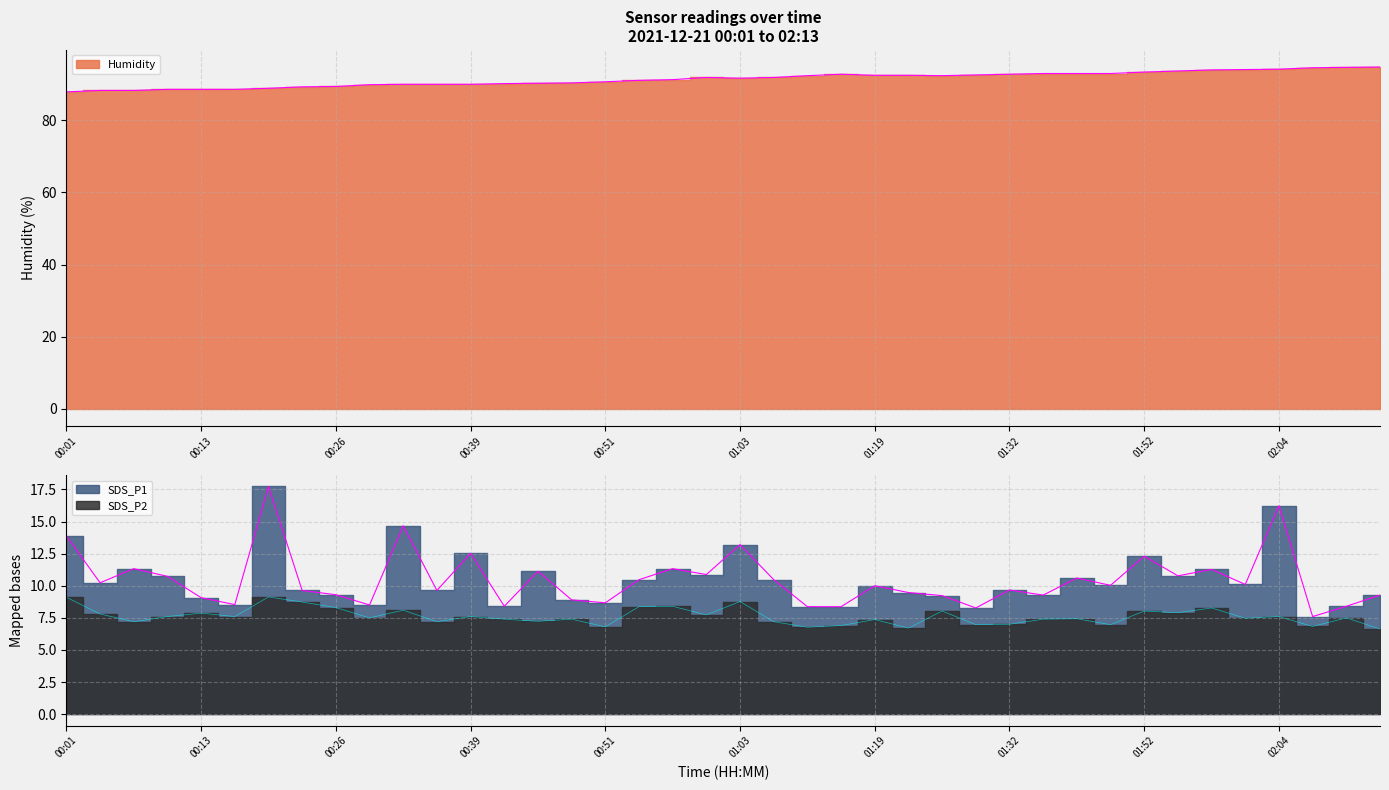

True or false: Humidity and SDS_P2 cross at least once.

False